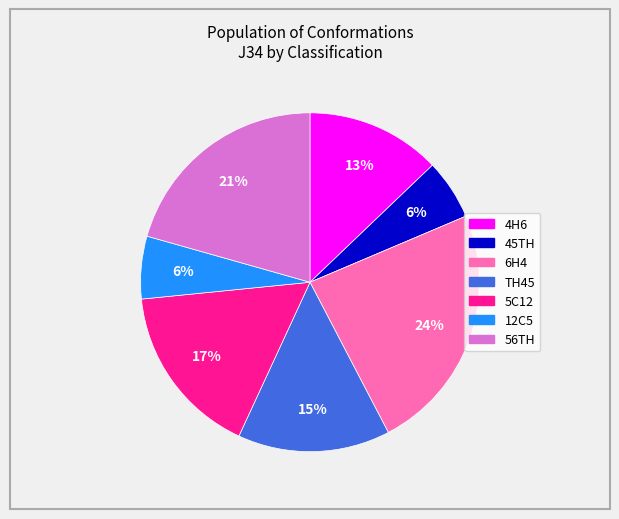

The 6H4 slice represents 24% of the pie. True or false?

True